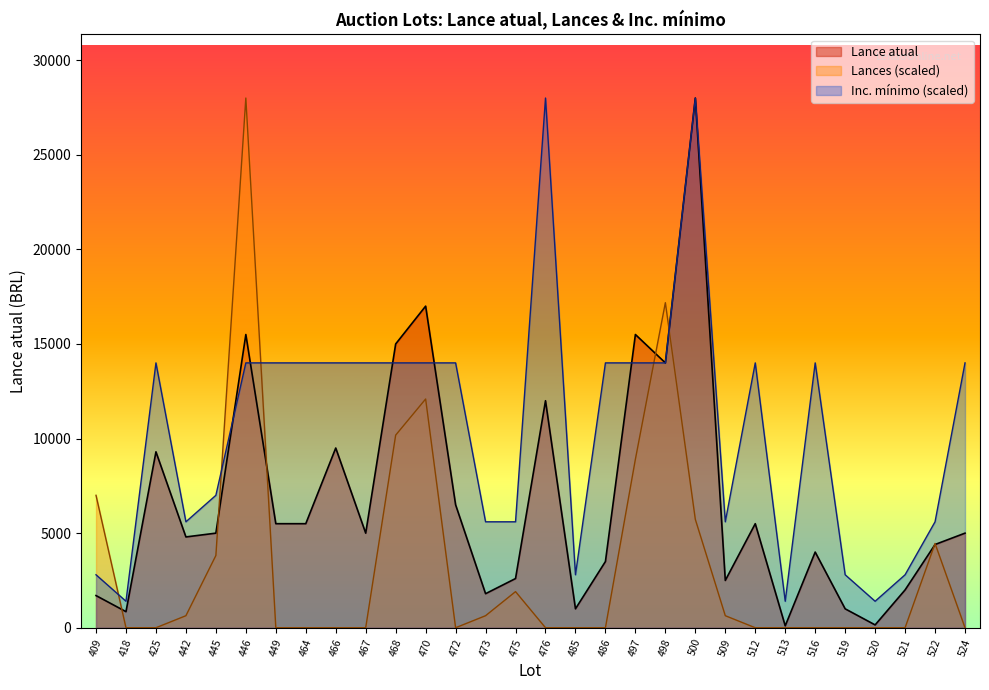

What is the difference between the second highest and second lowest values in the Inc. mínimo series?

26600.0